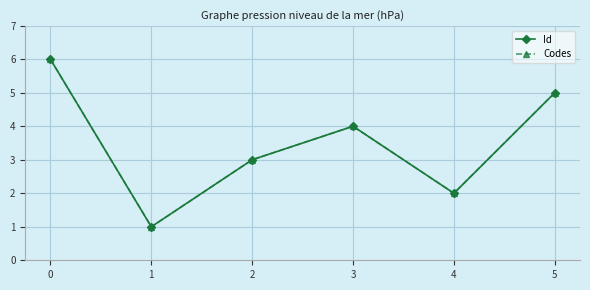

What is the sum of the Id values at 1 and 4?

3